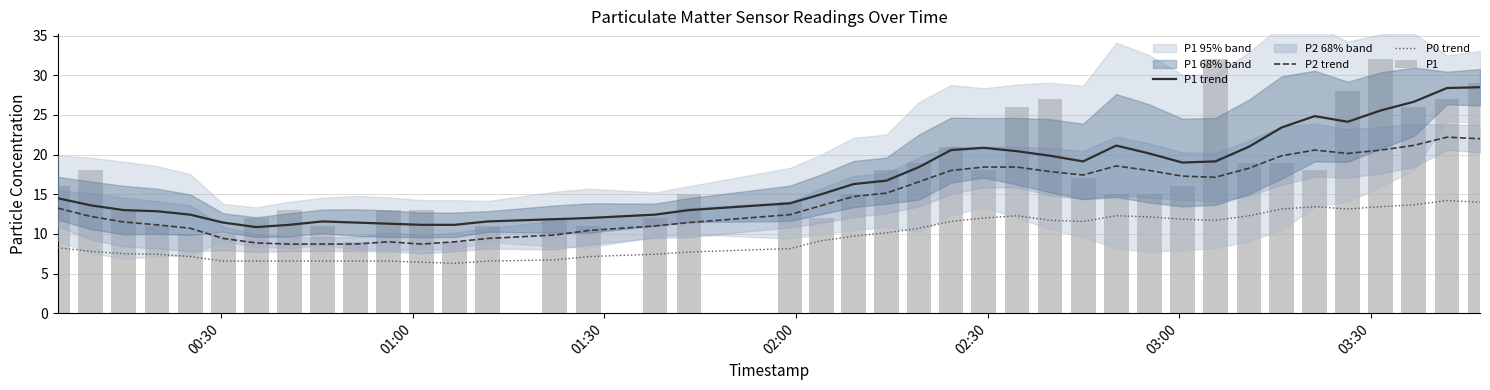

What is the average value of the P1 series?

17.1